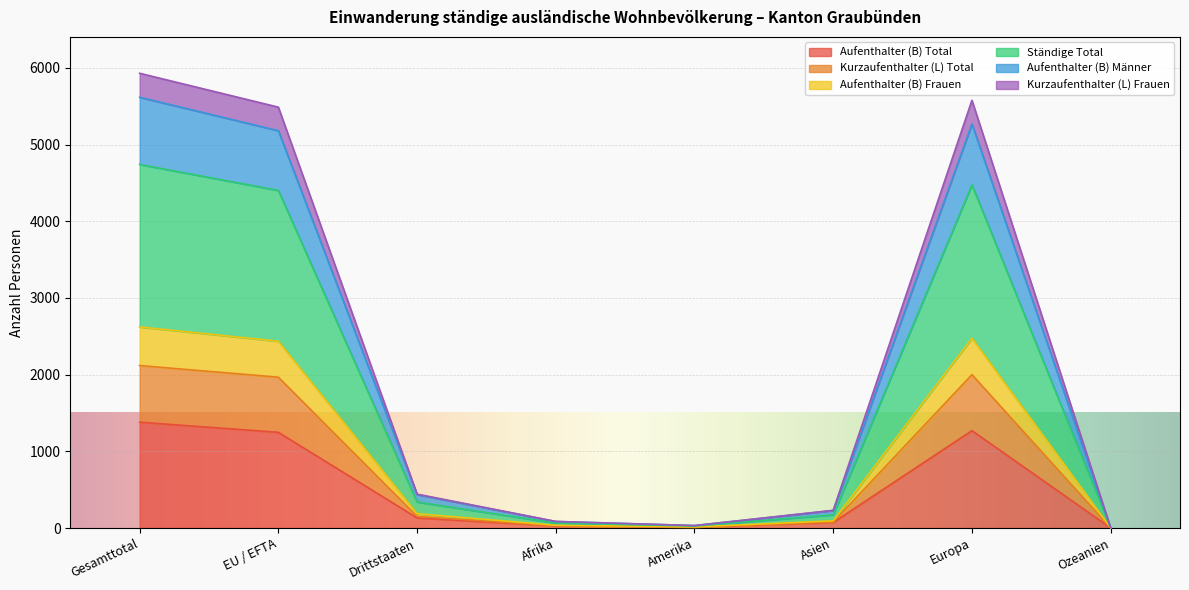

At which category does Aufenthalter (B) Frauen reach its first local valley?

Amerika